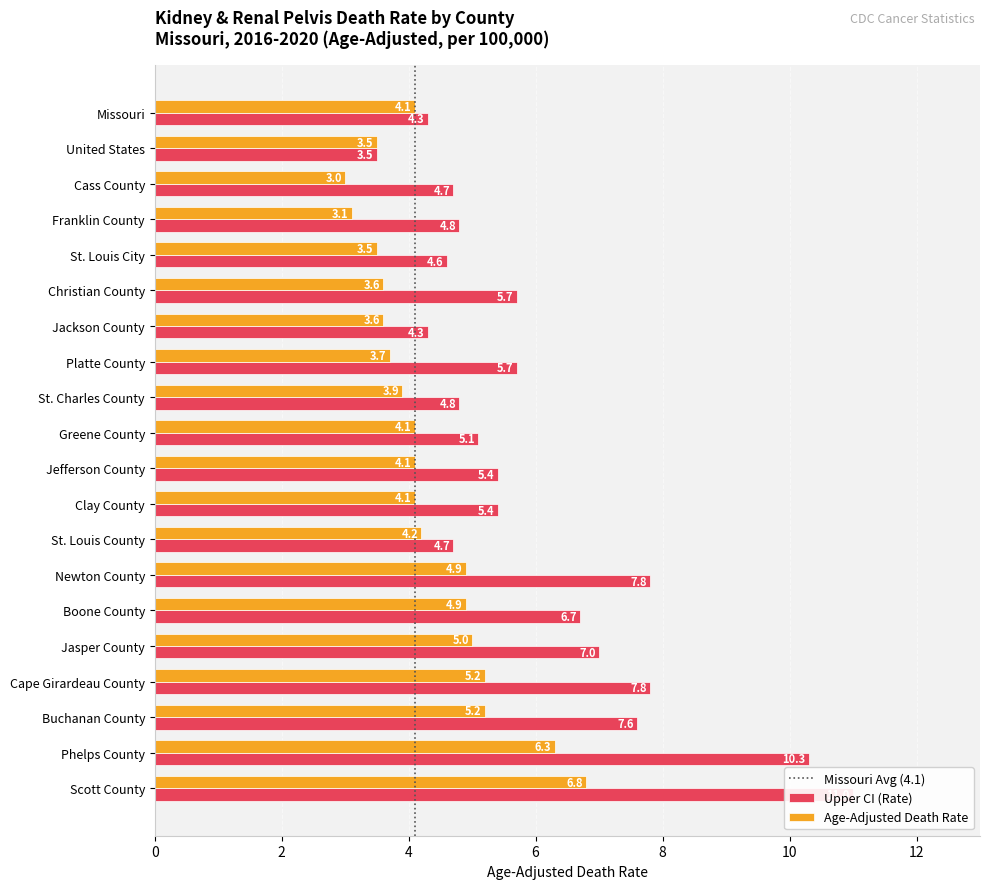

How many values in the Age-Adjusted Death Rate series exceed 4?

12